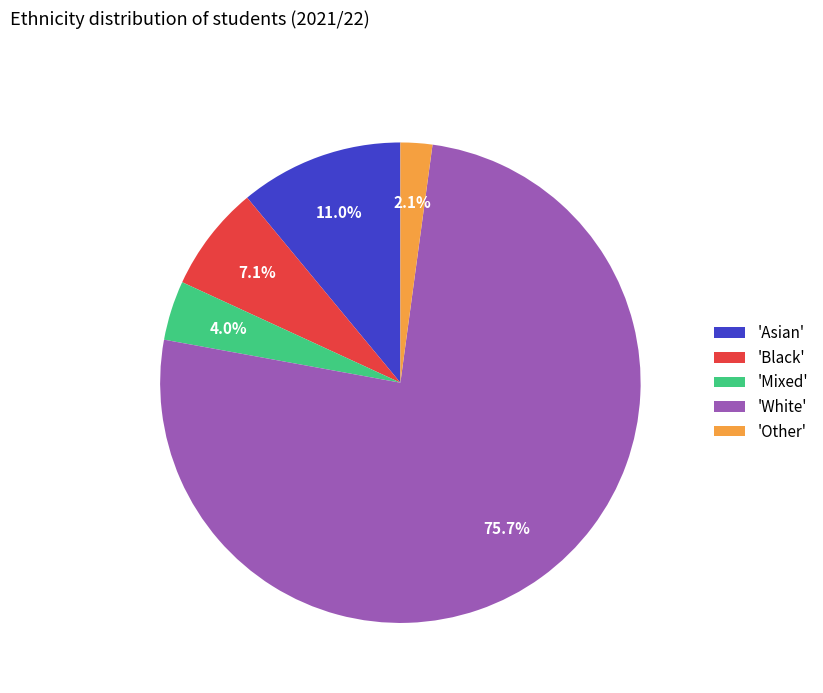

Is there any slice that represents more than half of the pie?

Yes